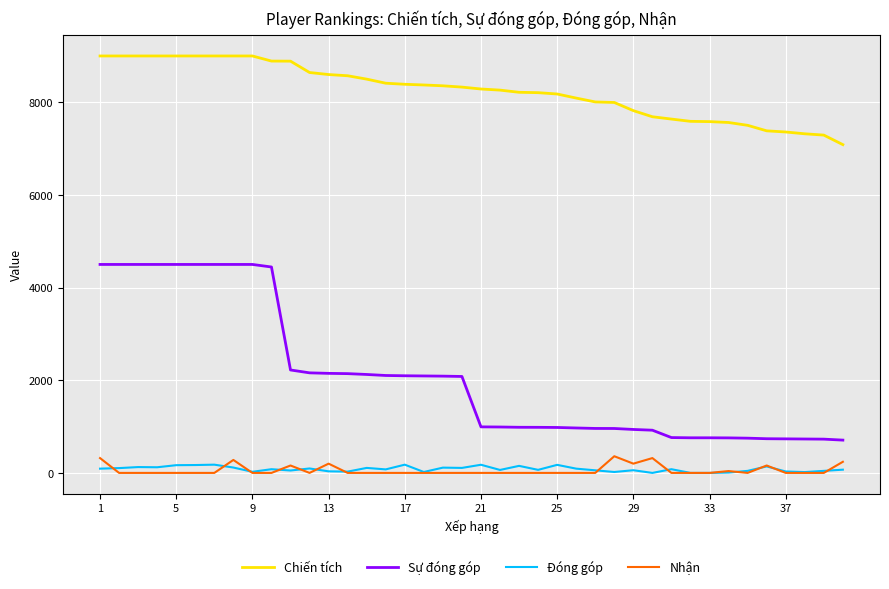

Count the number of categories in the chart.

40